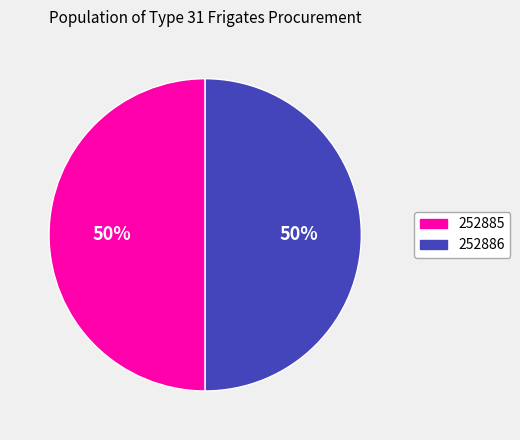

How many slices are in this pie chart?

2